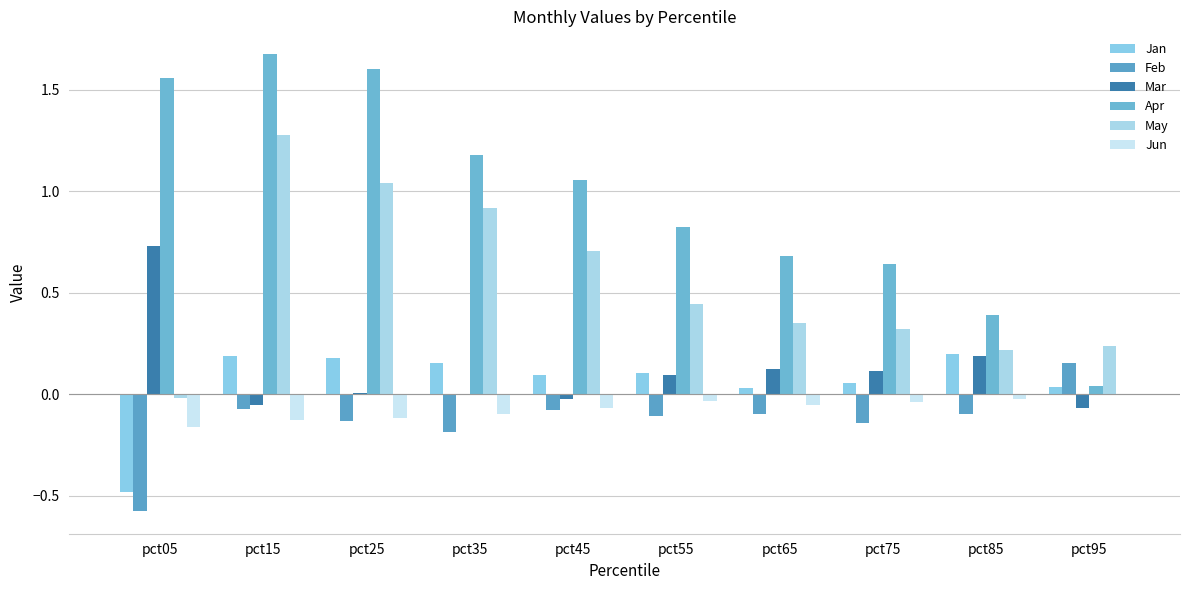

How many distinct data groups are displayed?

6